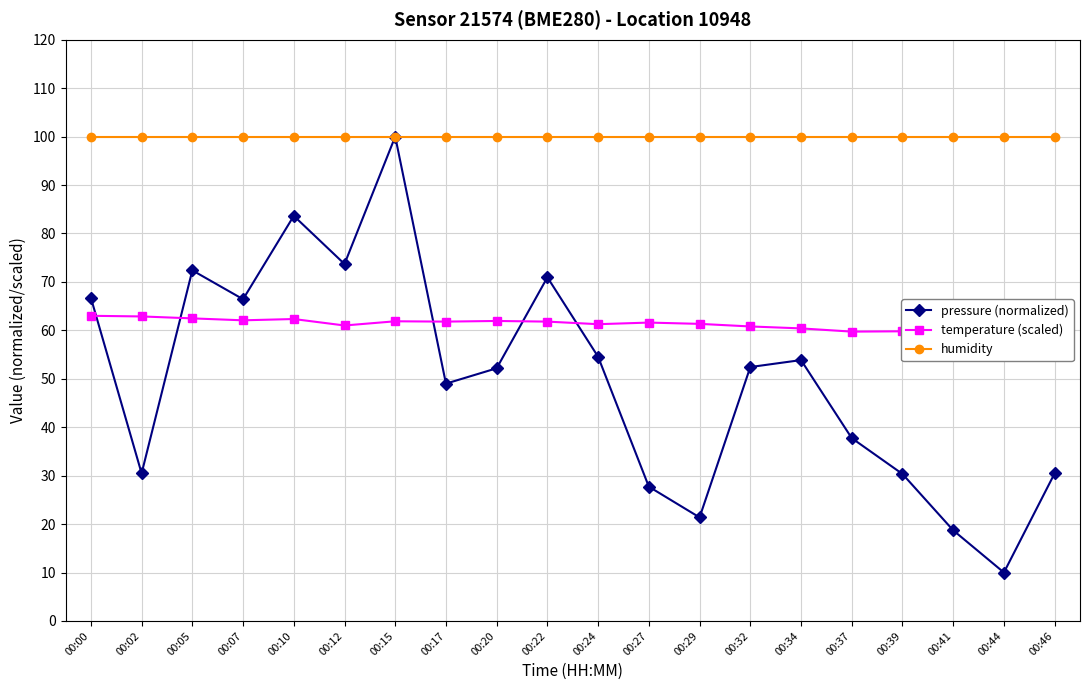

Which series has the largest total across all categories?

humidity